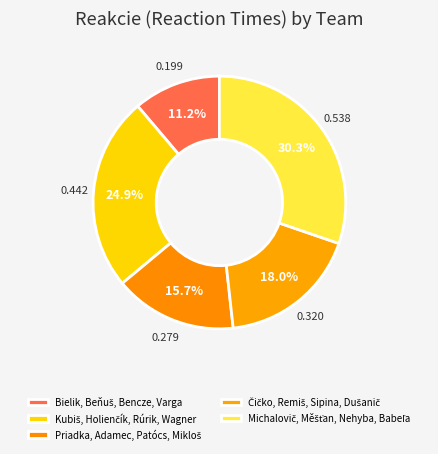

Does any single category account for the majority?

No